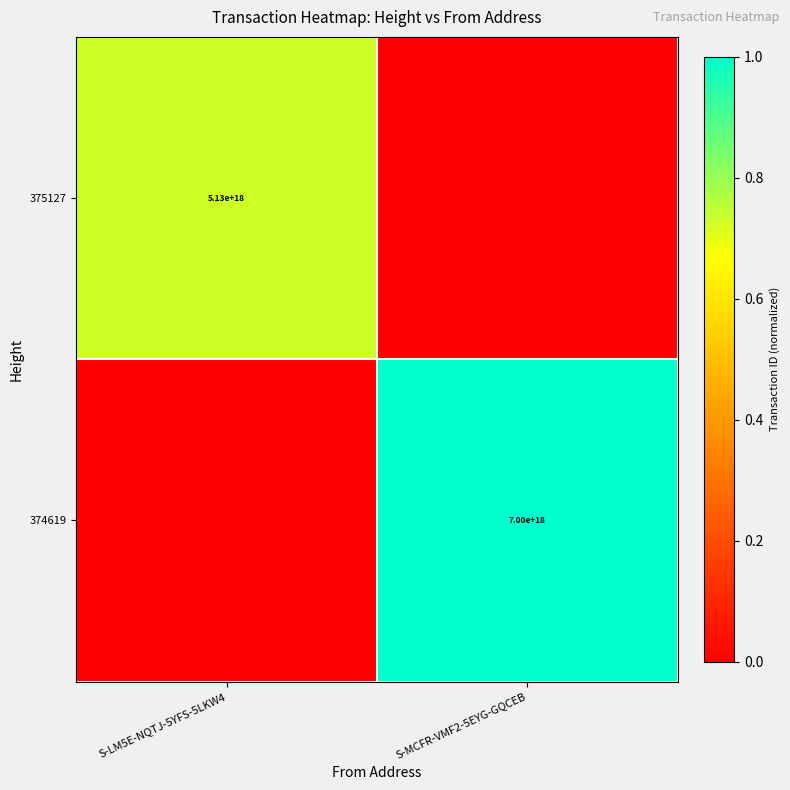

Is the value of 375127 at S-LM5E-NQTJ-5YFS-5LKW4 greater than the value of 374619 at S-MCFR-VMF2-5EYG-GQCEB?

No